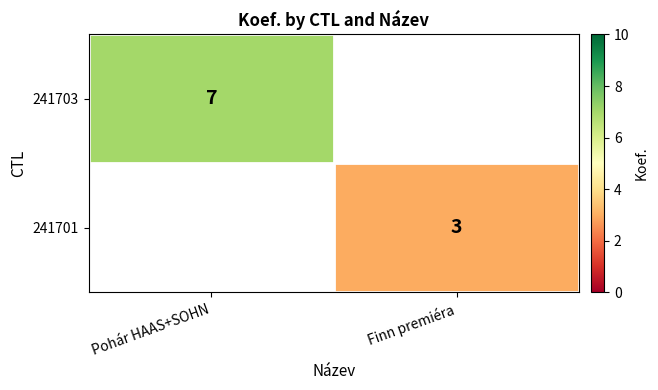

How many categories are shown in the chart?

2